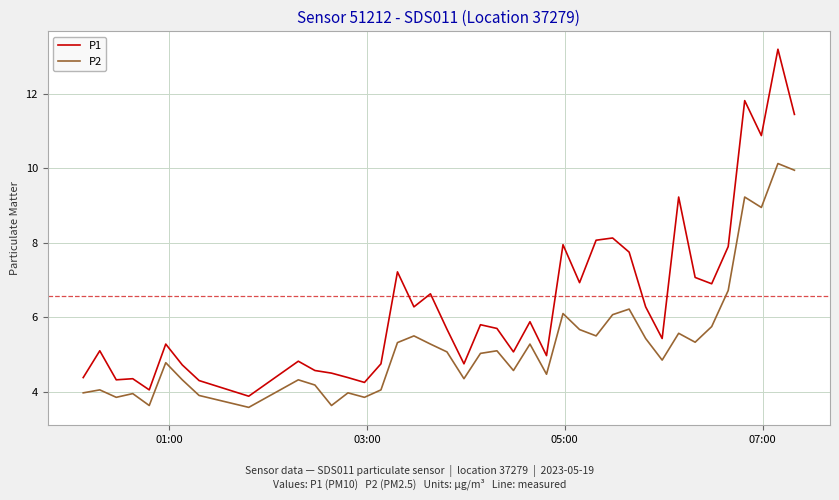

Does the chart display data point markers on the line(s)?

No